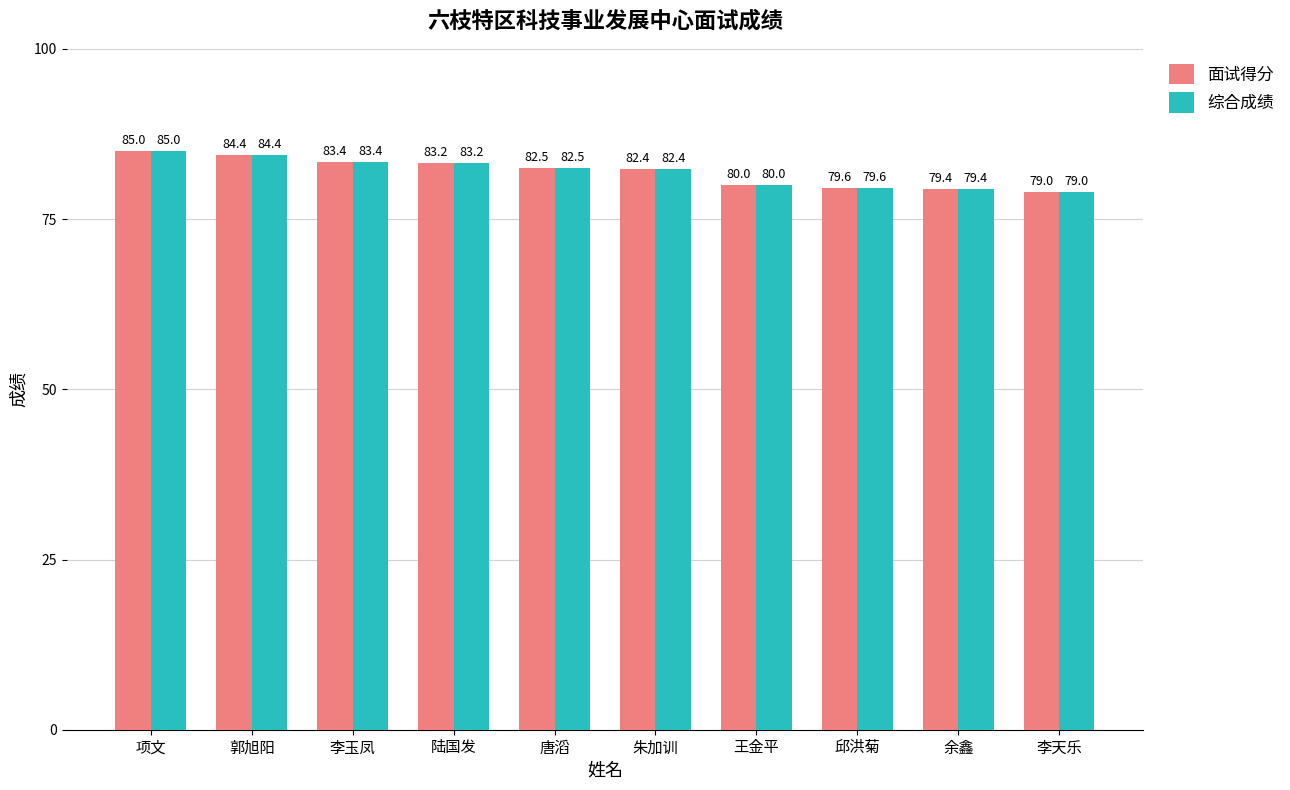

What is the maximum value shown in the chart?

85.0